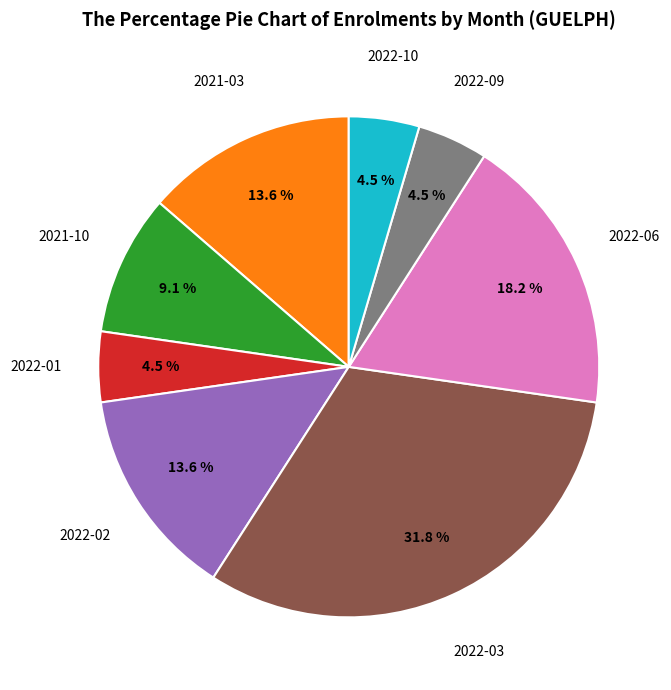

Is there a majority slice in this chart?

No